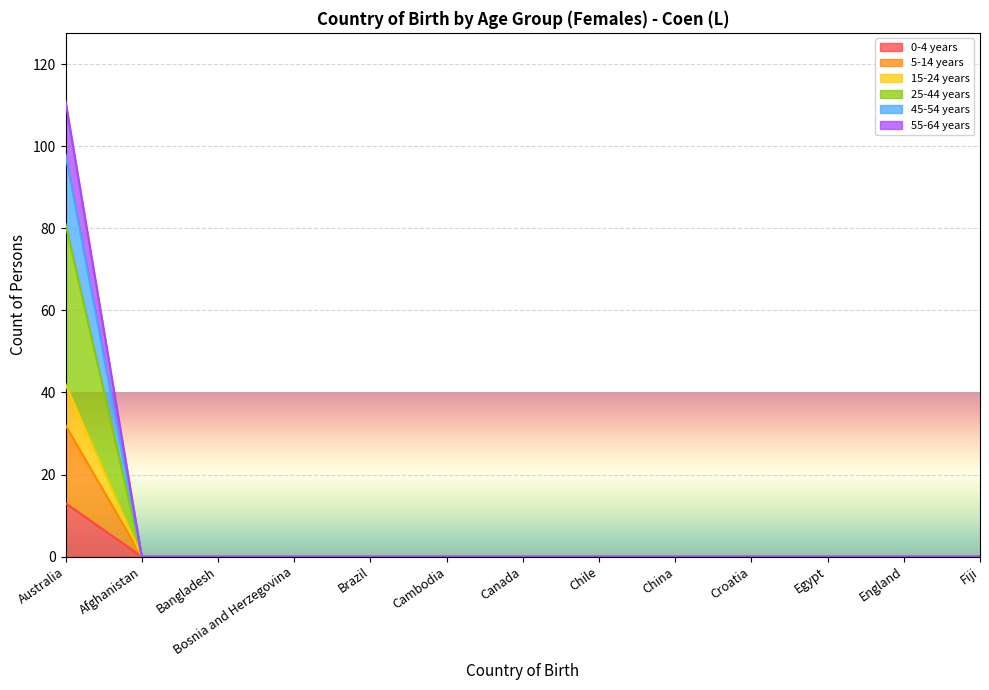

Is it true that 15-24 years equals 0 at Chile?

True